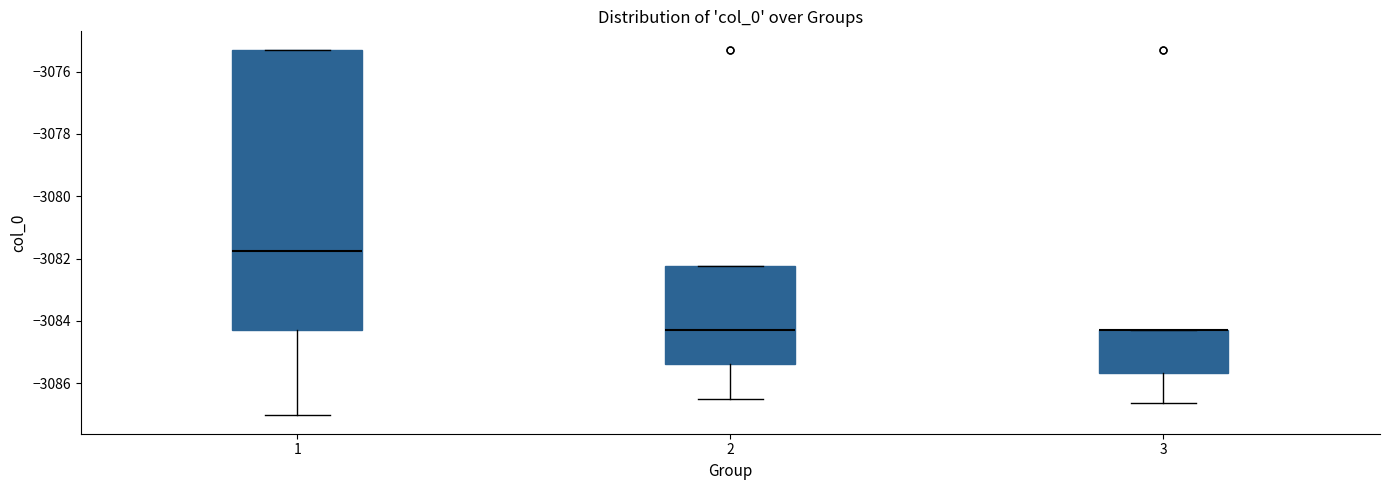

Where does the lower whisker of the box at x = 3 end on the y-axis? The values are not printed on the chart, so give them approximately, as read against the axis.

-3086.6